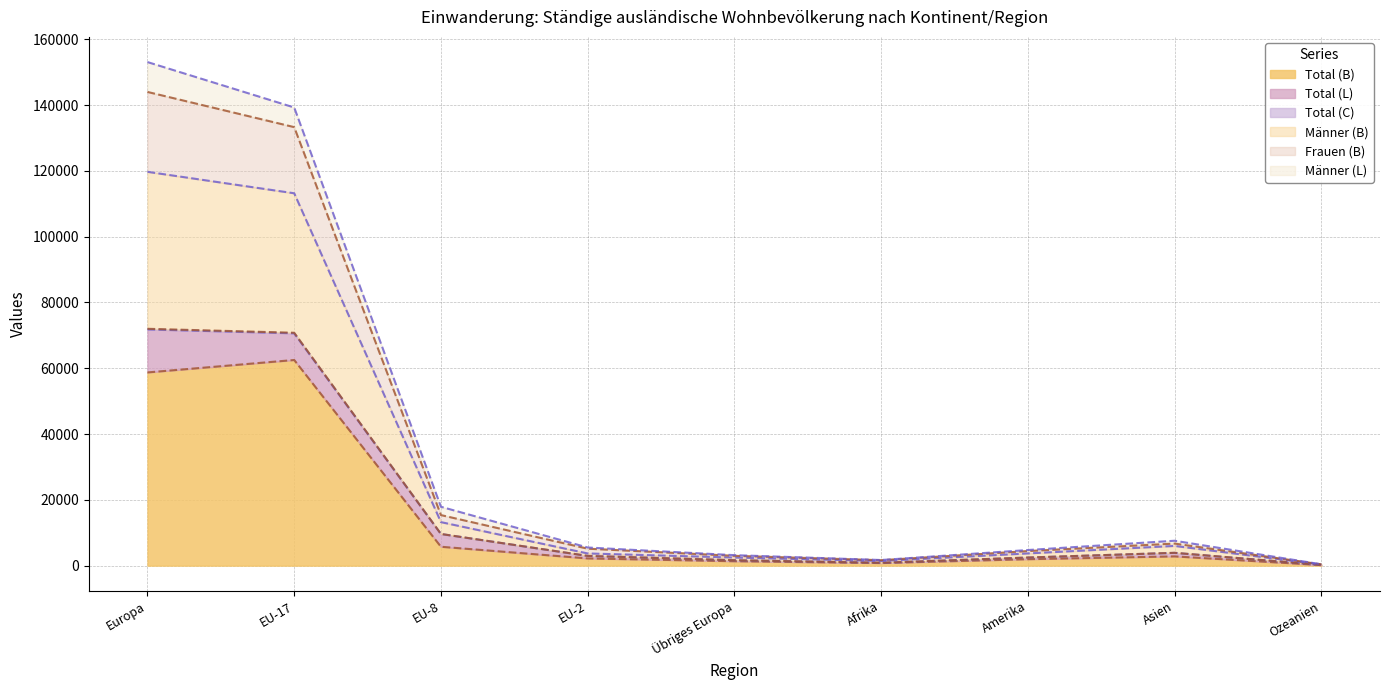

What is the highest value of the Total (B) series?

62508